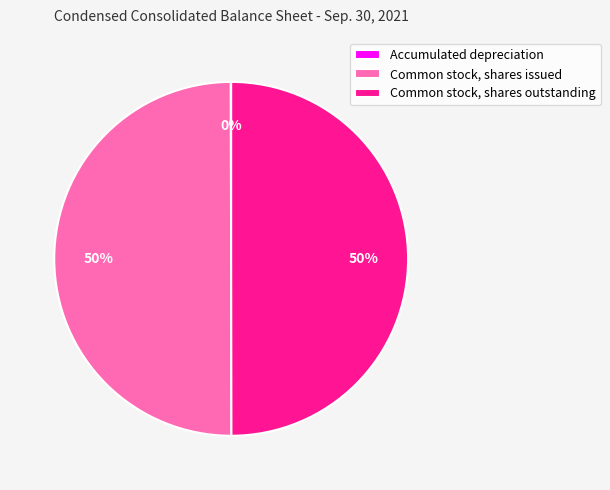

To the nearest percent, what is the difference between the largest and smallest slice percentages?

50%